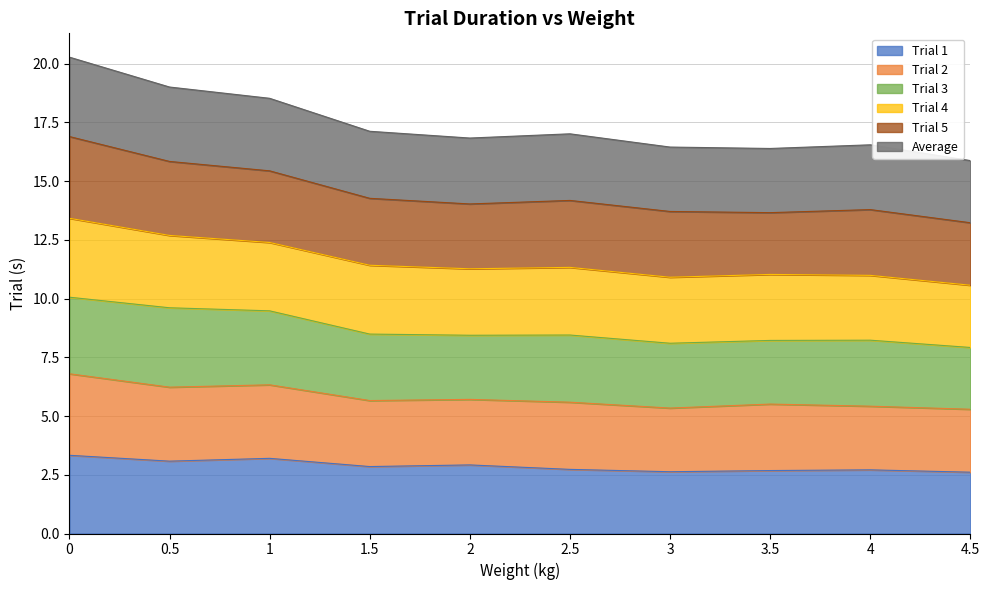

True or false: Trial 2 and Average intersect in this chart.

False